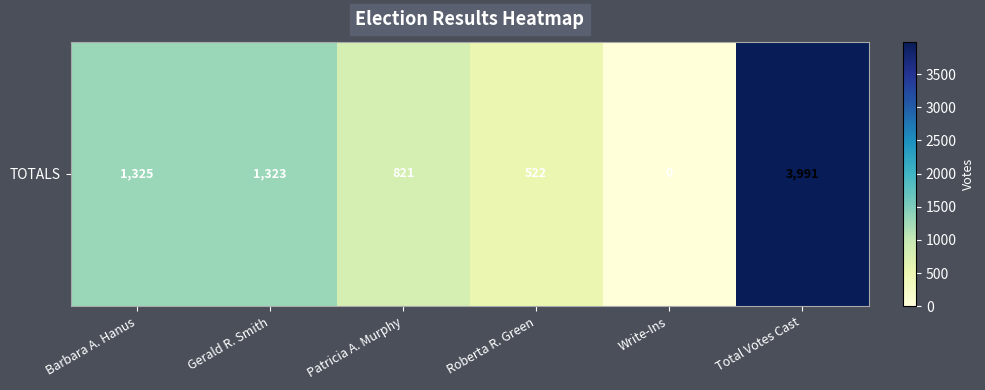

What is the average value?

1330